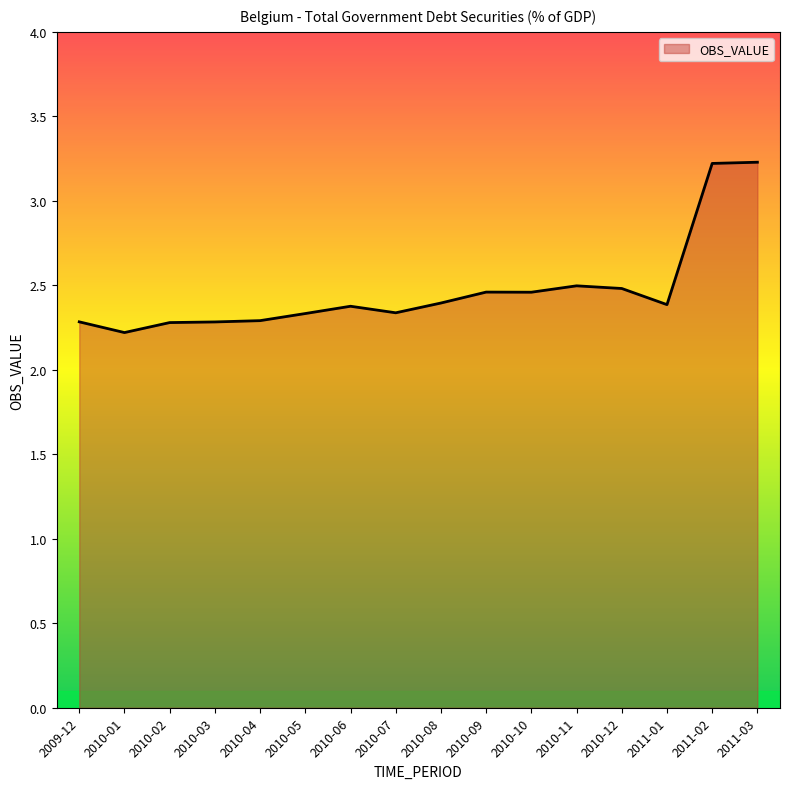

Which has a higher value, 2010-08 or 2009-12?

2010-08